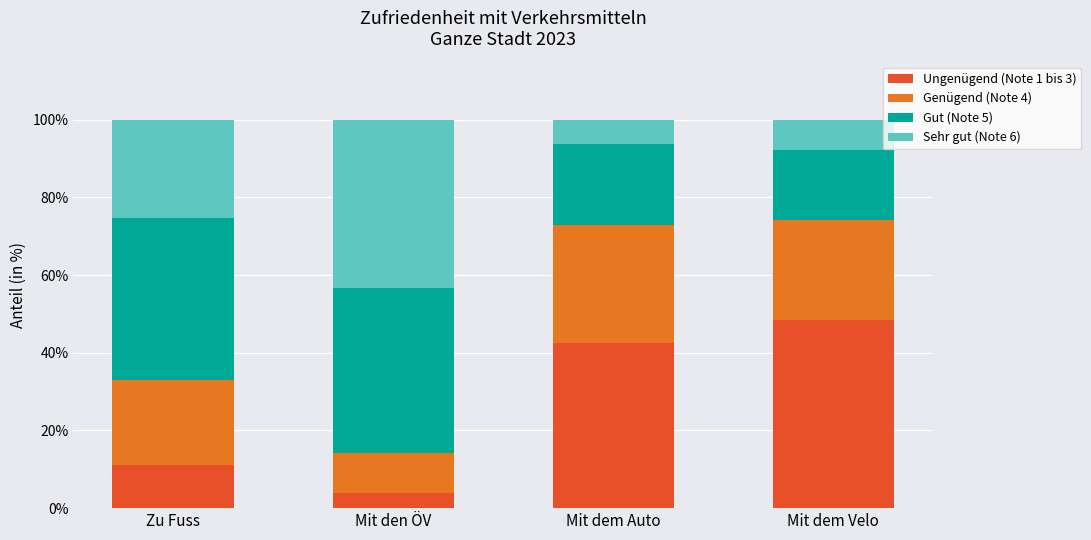

How many bars are there in total?

4